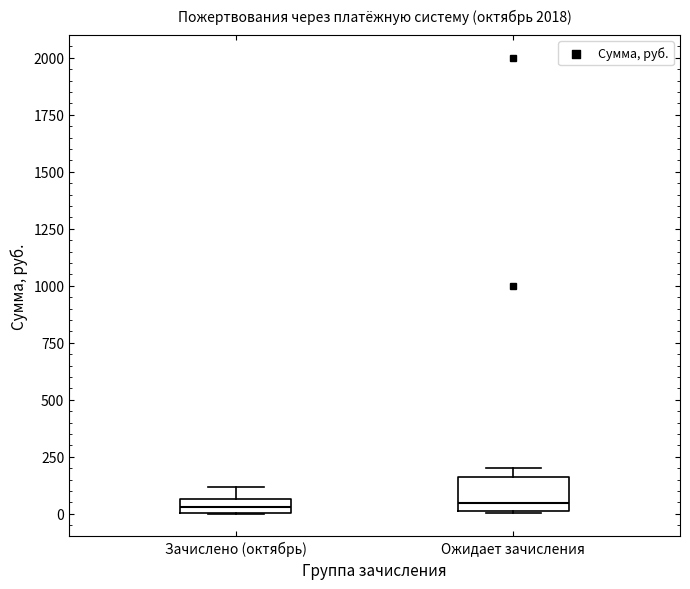

Comparing the boxes themselves (not the whiskers), which one is the tallest?

Ожидает зачисления